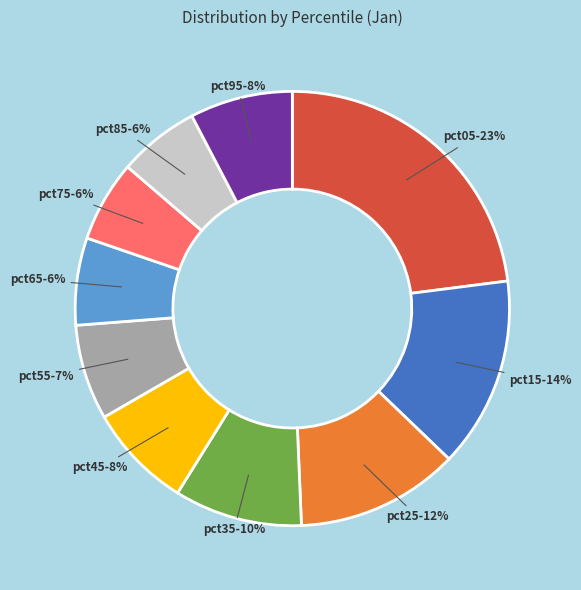

How many segments does this pie chart have?

10